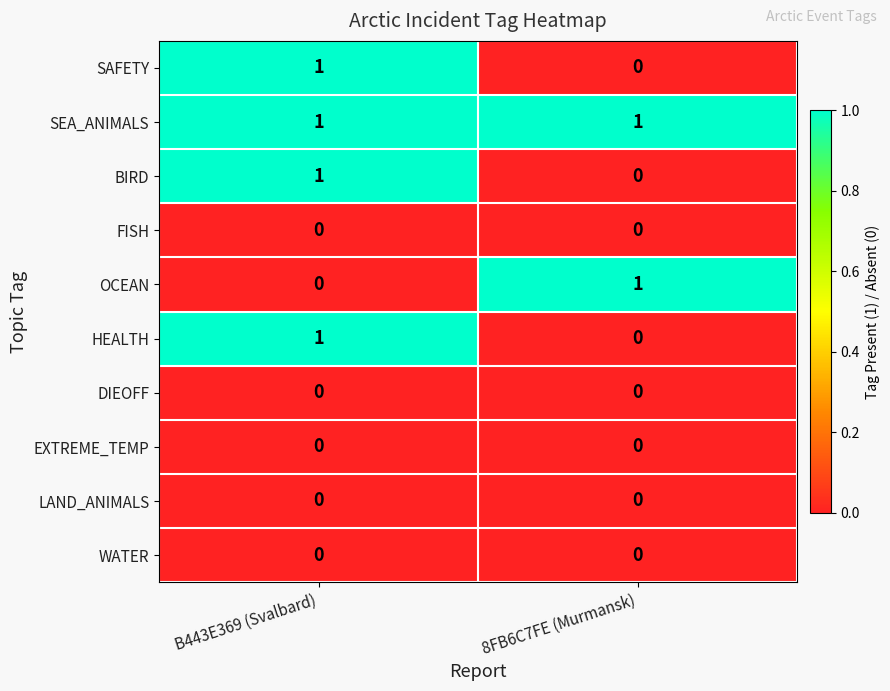

At which label does HEALTH reach its peak?

B443E369 (Svalbard)